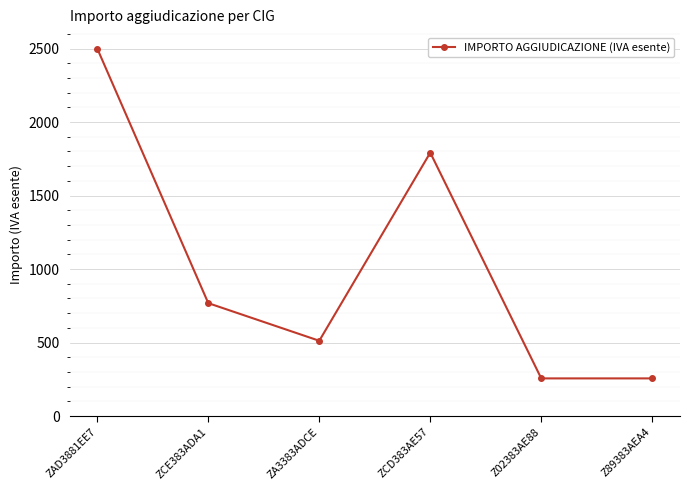

True or false: the data has more than 1 interior local peaks.

False